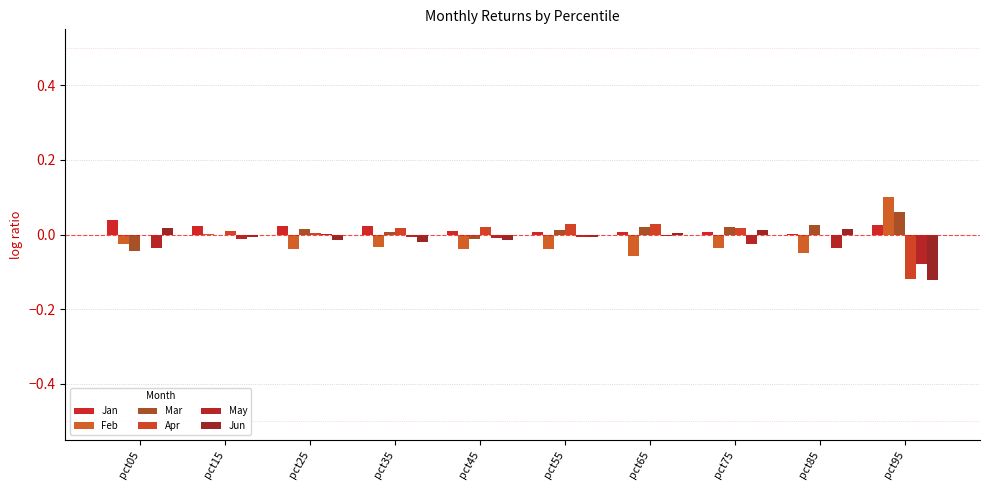

Which label corresponds to the largest value in the chart?

pct95